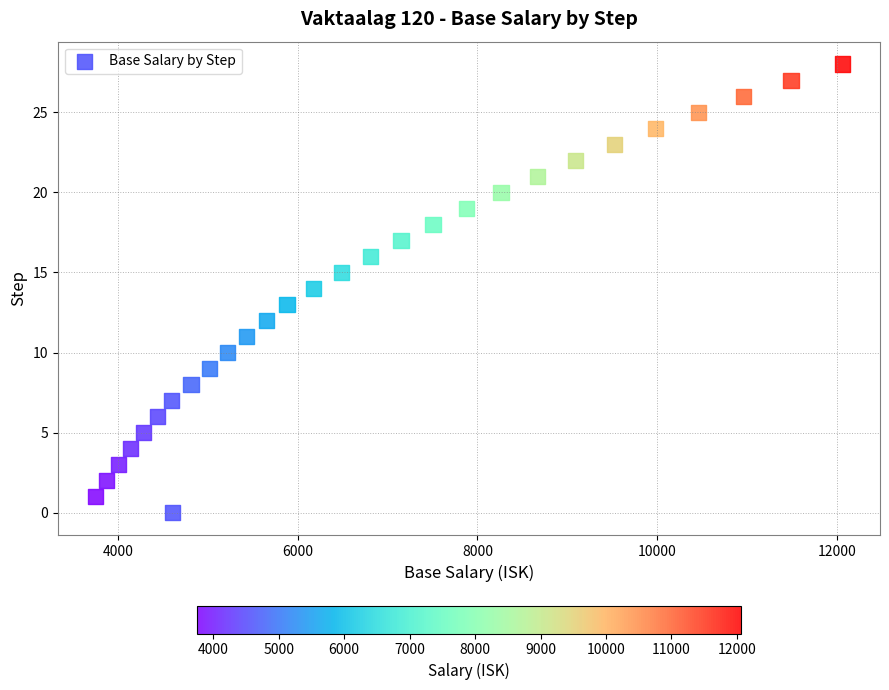

What is the range of Y values (max minus min)?

28